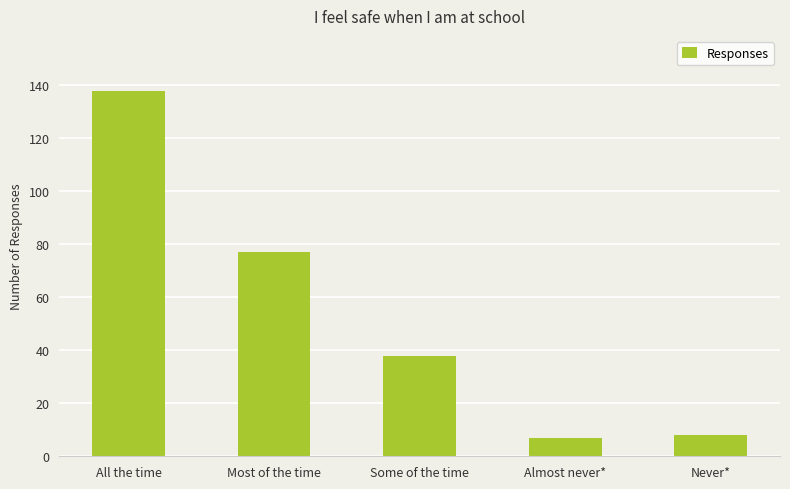

What is the ratio of the value at Some of the time to the value at Most of the time?

0.5